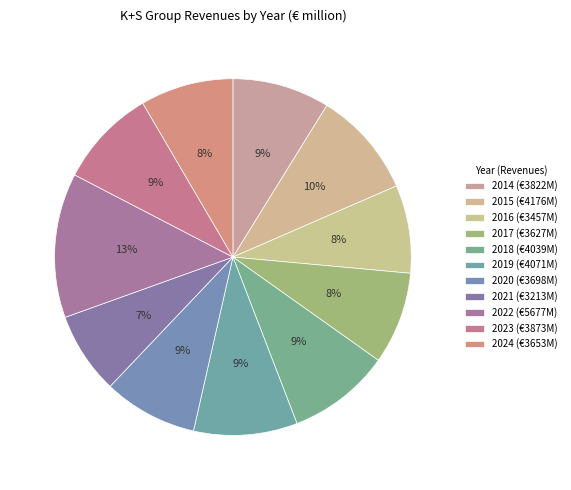

How many segments does this pie chart have?

11